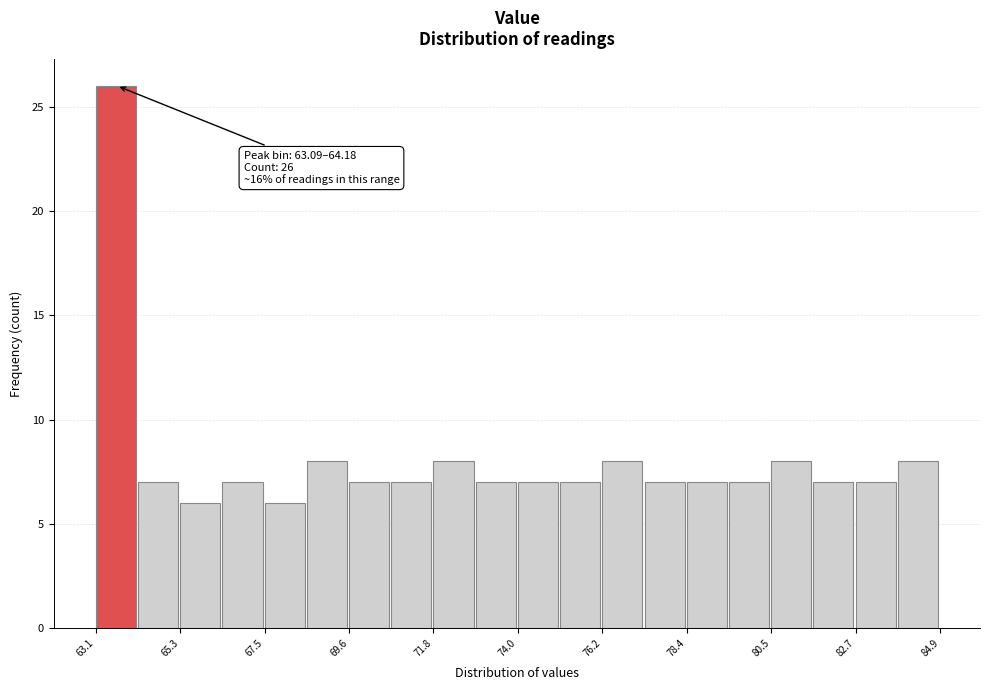

Around what value on the x-axis is the tallest bar? Give the approximate position of its centre, as read against the axis.

63.5